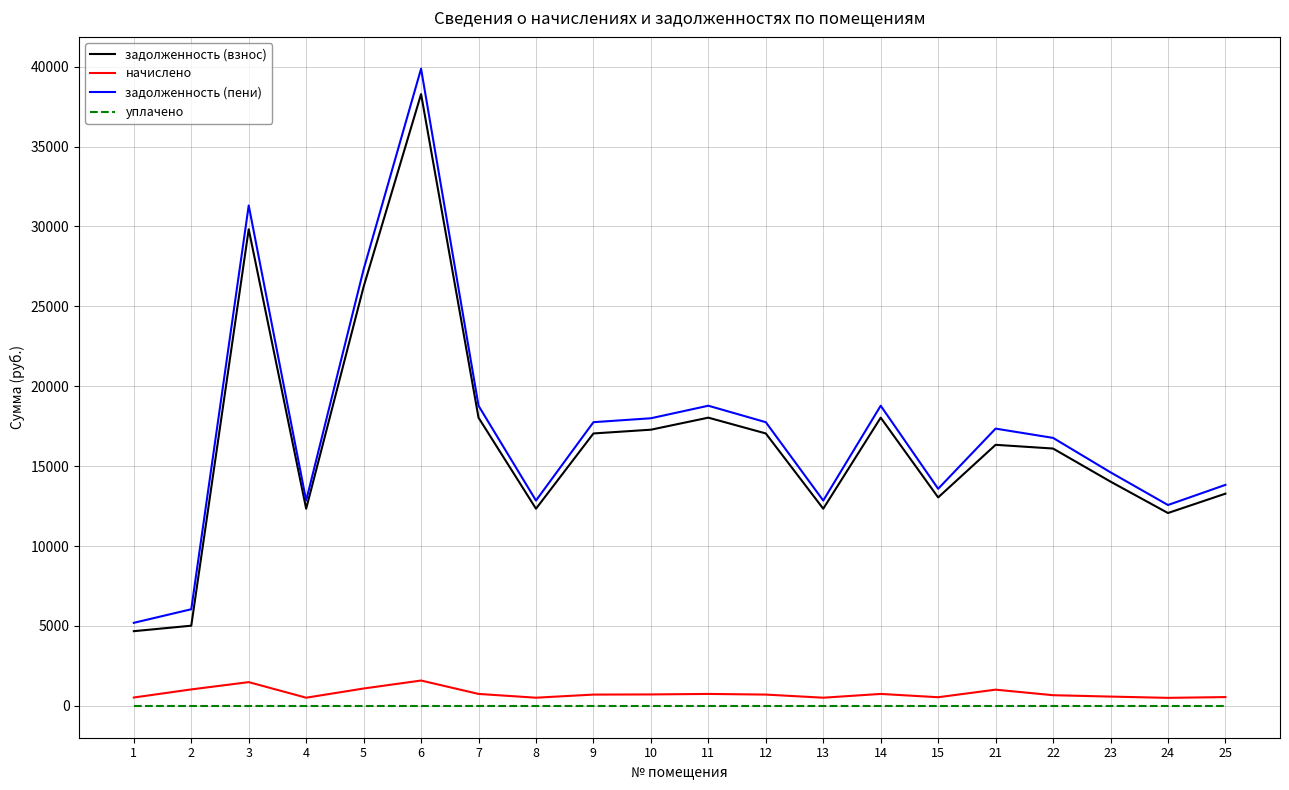

Which series has the widest spread of values?

задолженность (пени)